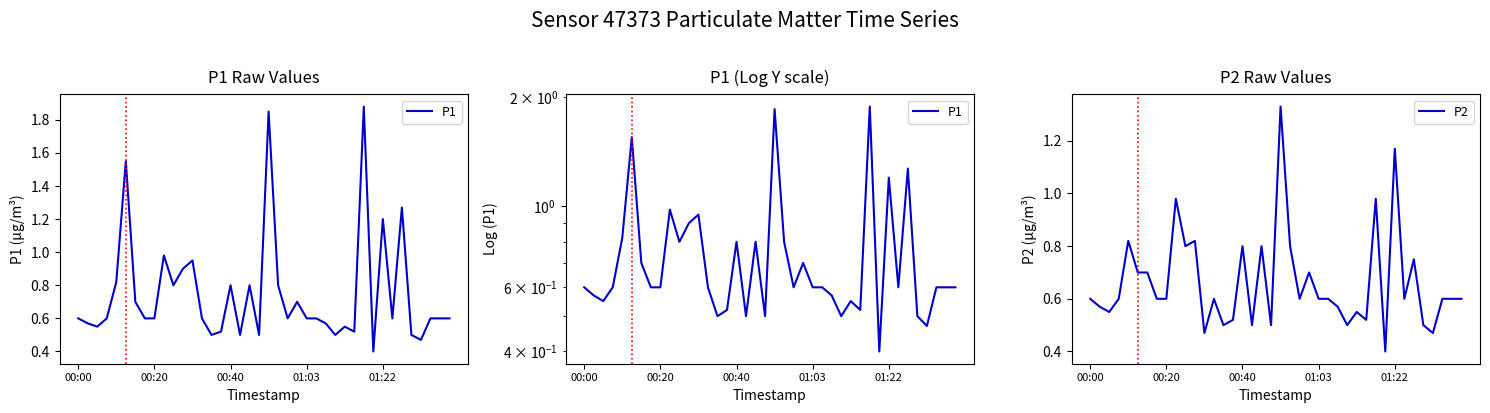

What is the label of the 2nd point from the right?

38